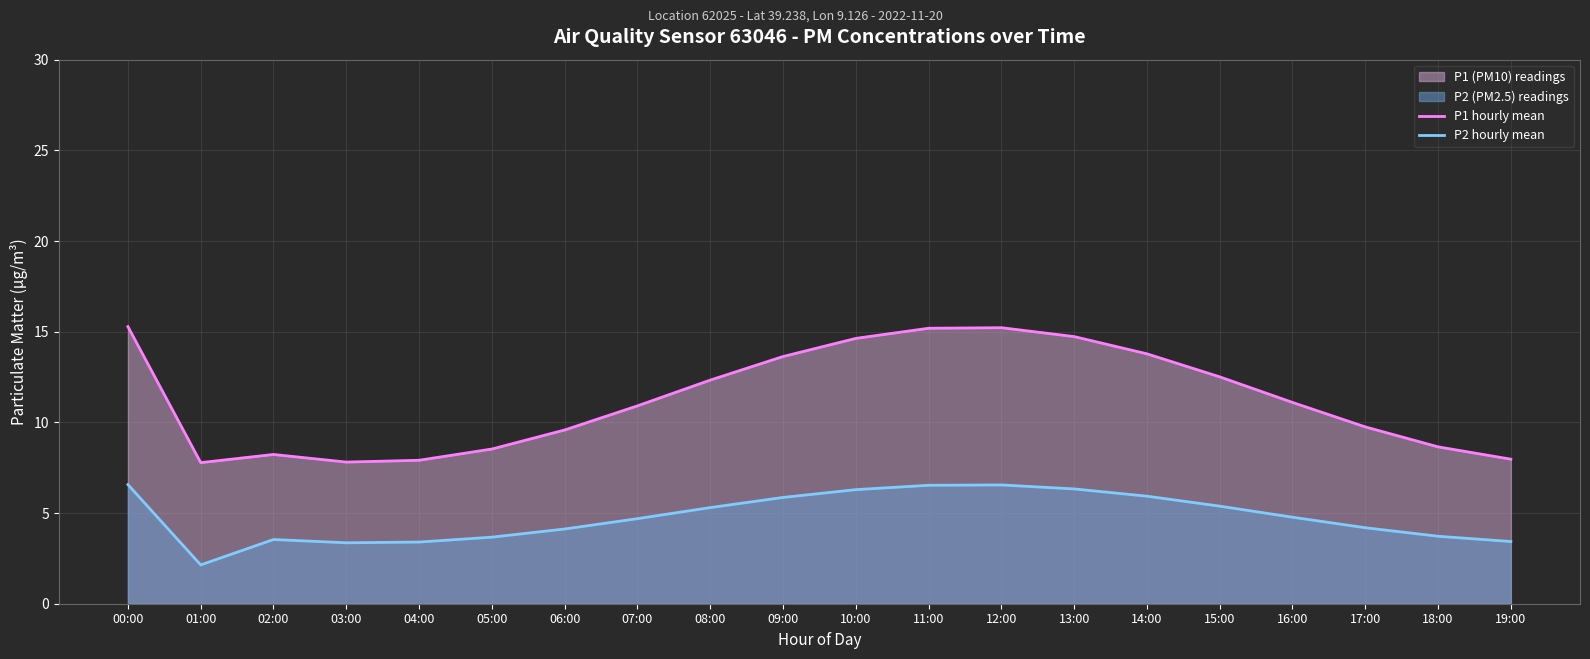

At which label does P2 hourly mean reach its peak?

00:00